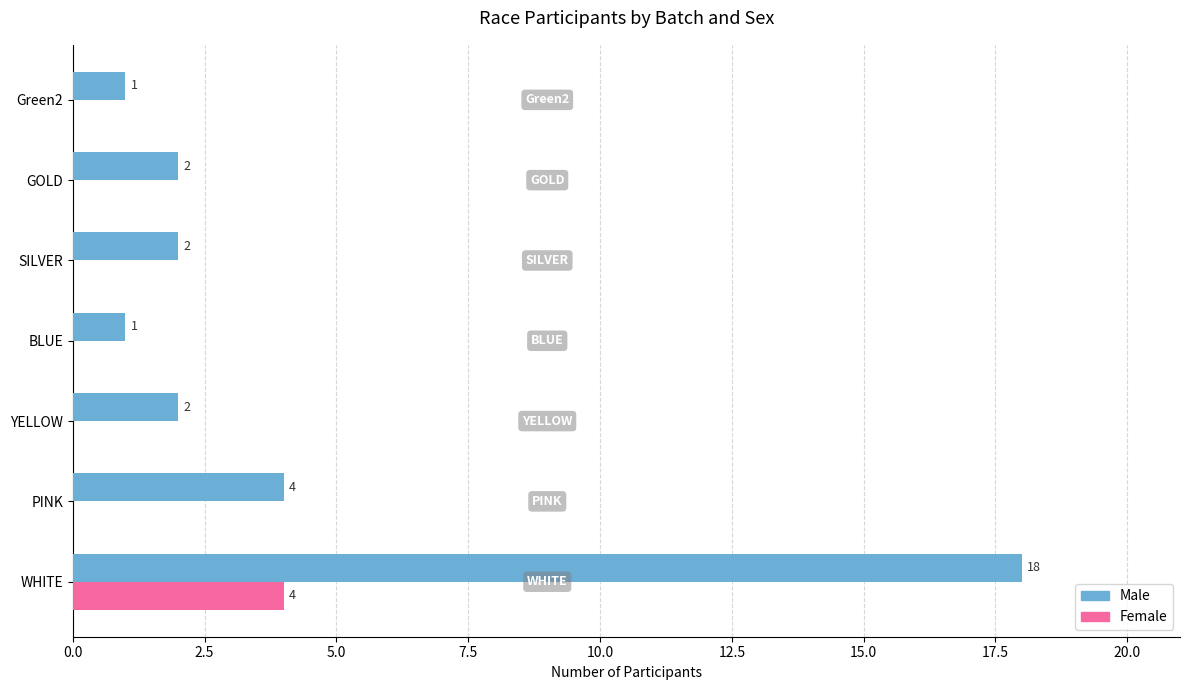

Is the value of Female at SILVER greater than the value of Male at YELLOW?

No